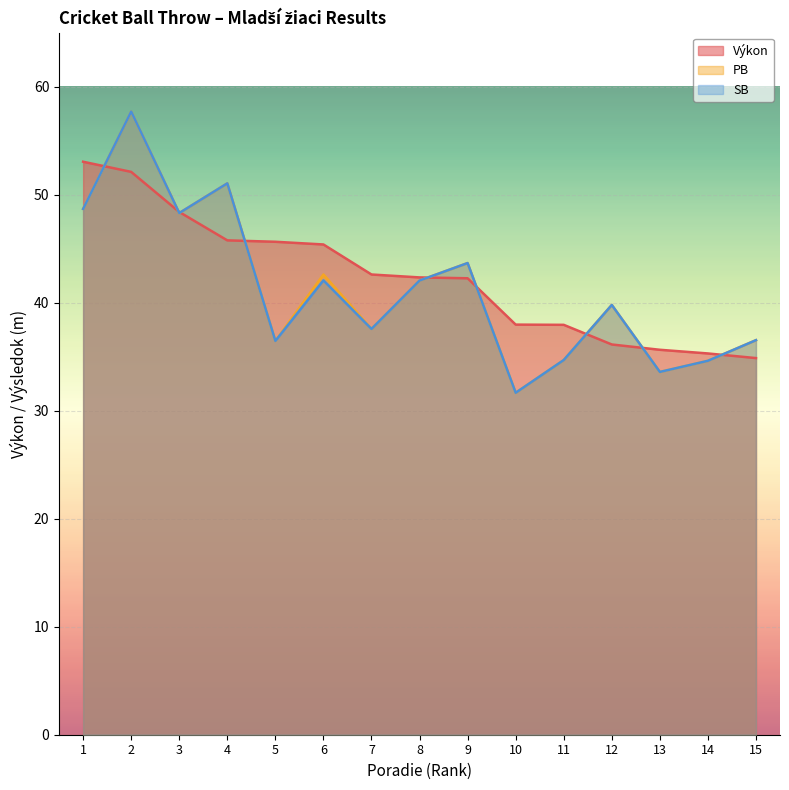

Is it true that SB equals 42.0 at 8?

True